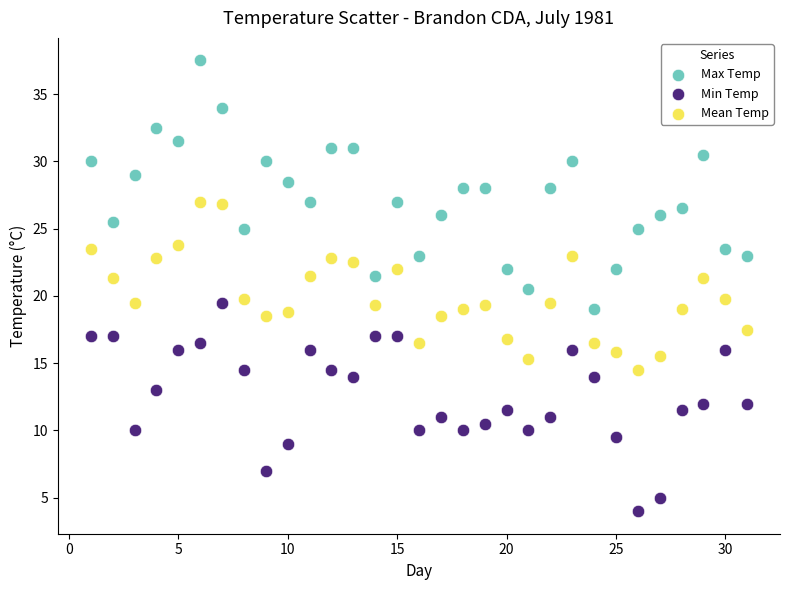

Across all data points, what is the range of X values (max minus min)?

30.0